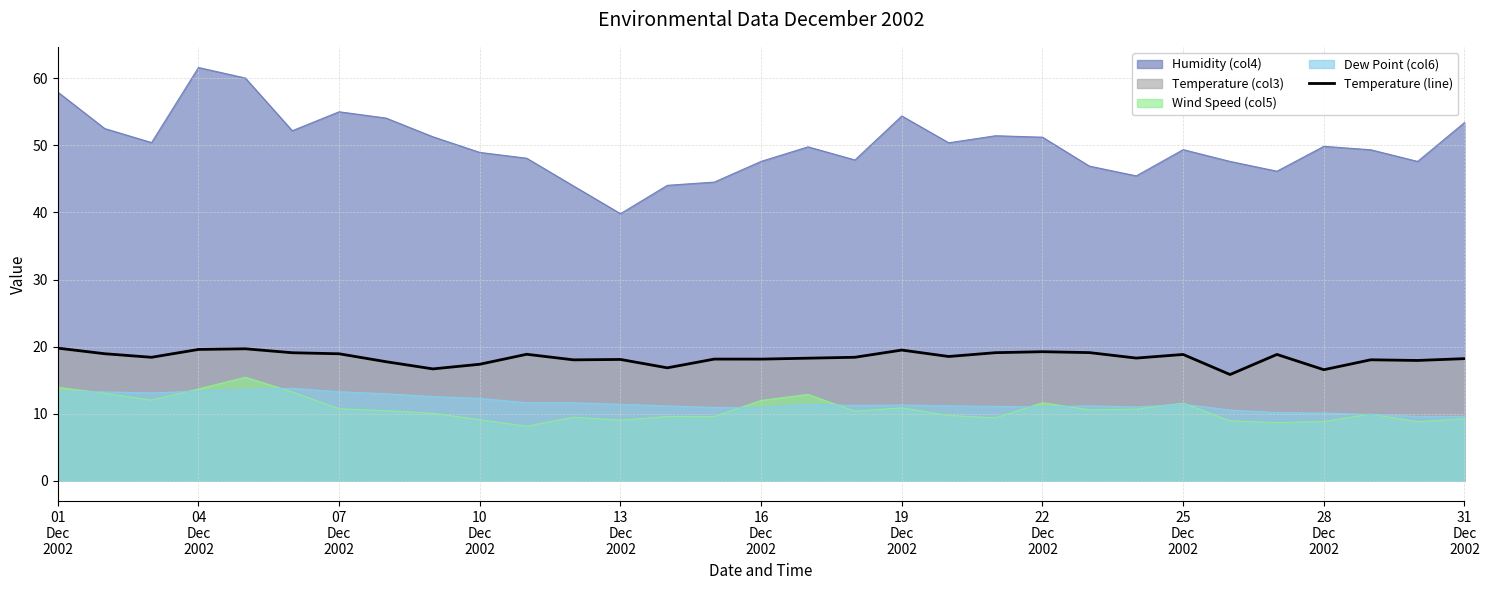

How many data points does each series have?

31